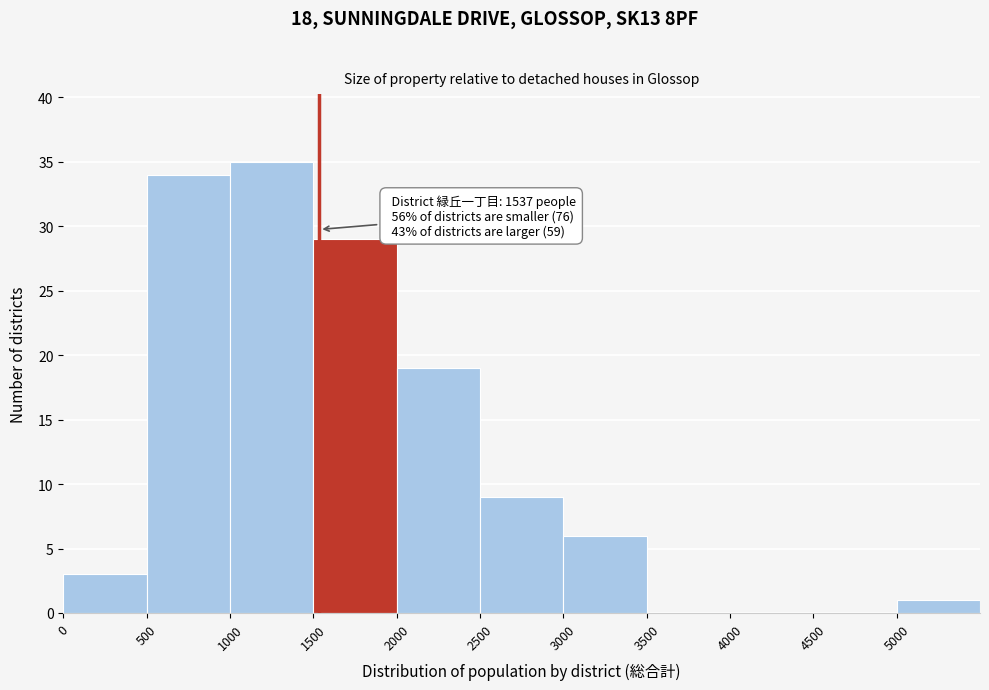

Which range on the x-axis has the tallest bar?

1000 to 1500